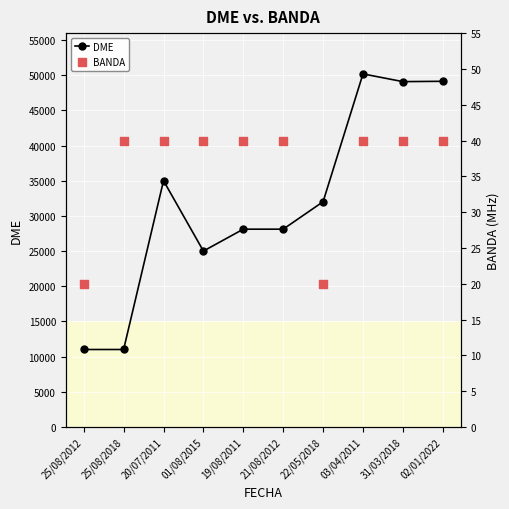

At which category is the sum across all series the highest?

03/04/2011